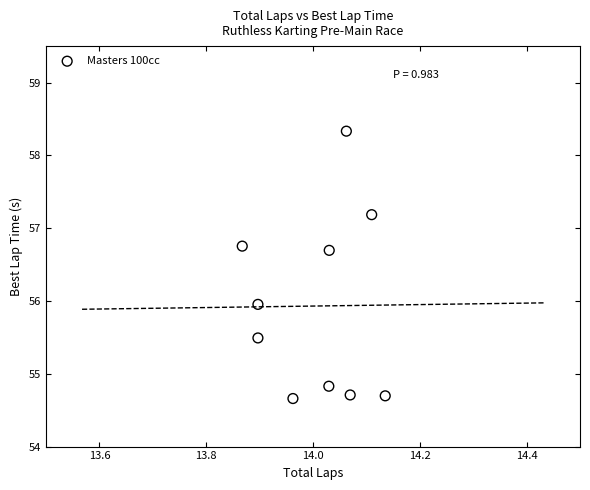

What is the range of Y values (max minus min)?

3.7